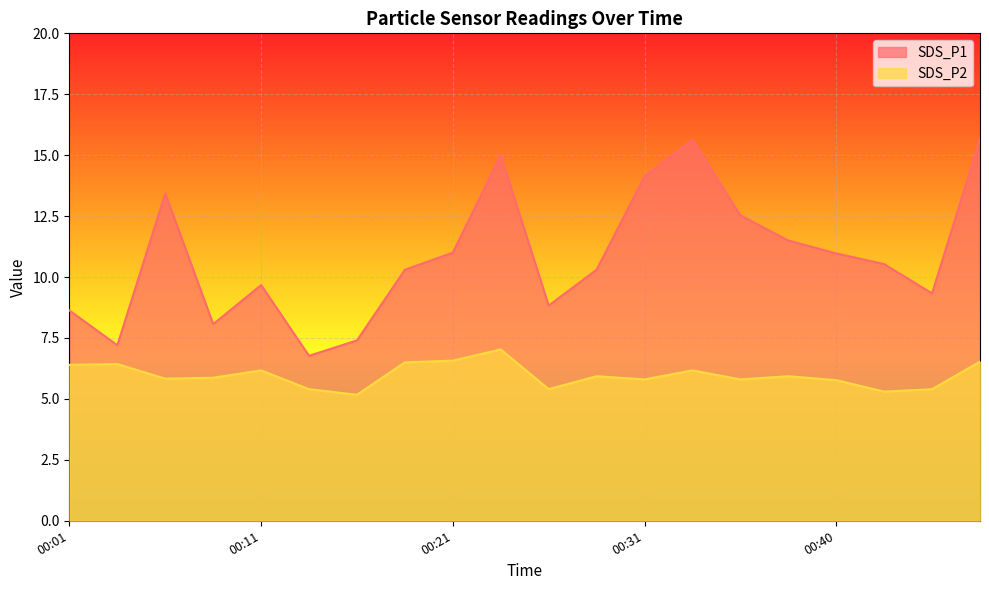

At which category does SDS_P1 reach its first local valley?

00:03